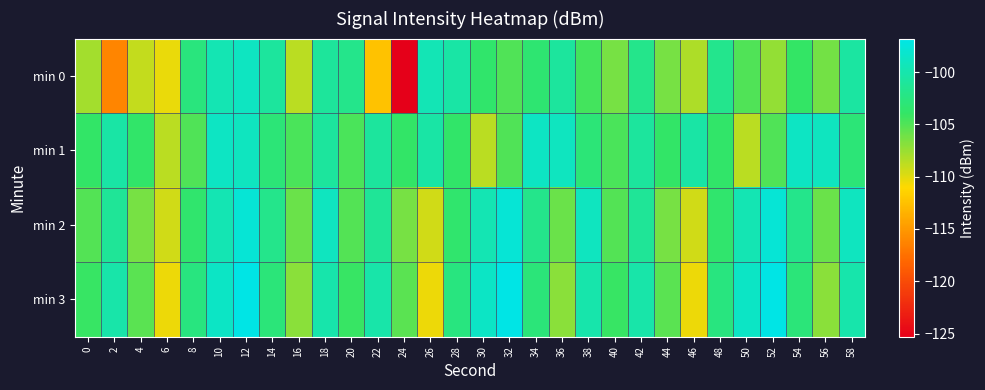

Count the number of categories in the chart.

30